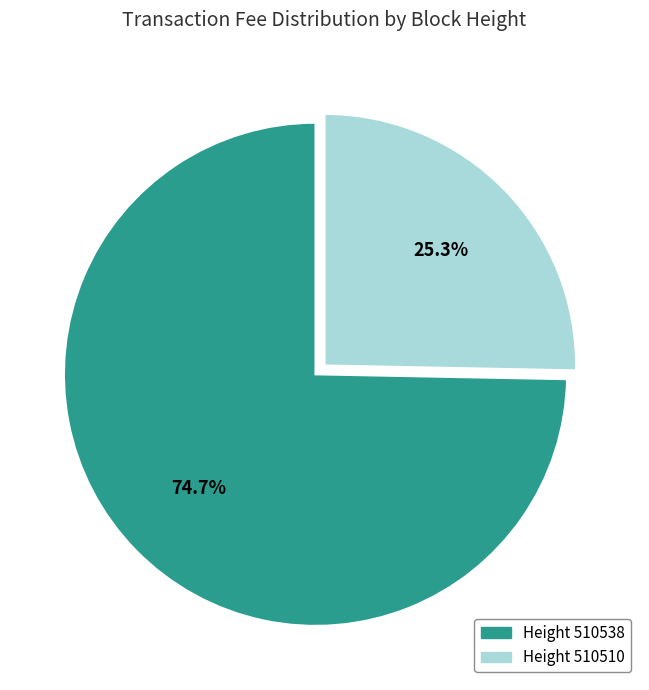

What is the smallest slice in the pie chart?

Height 510510